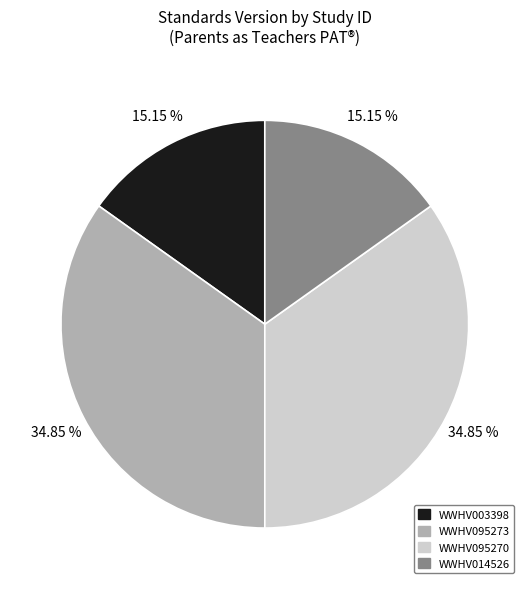

Does any single category account for the majority?

No